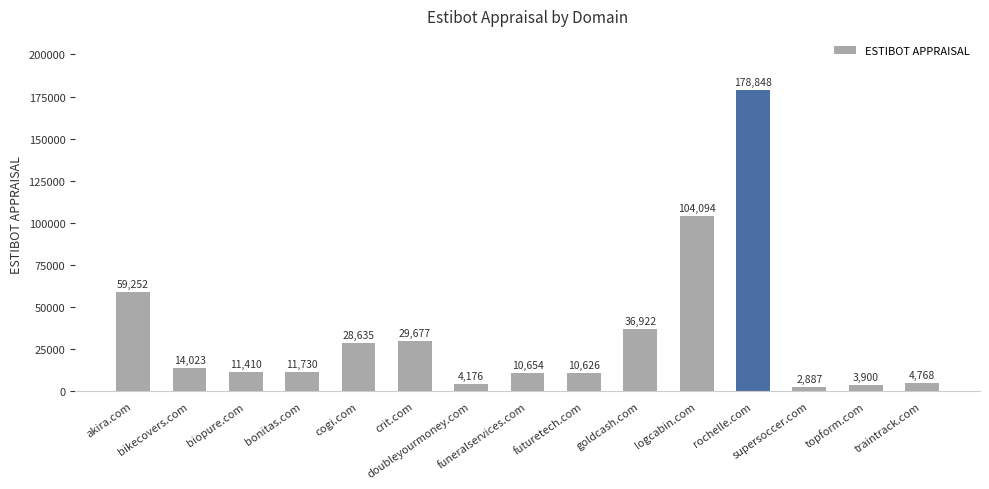

What is the difference between the maximum and minimum values?

175961